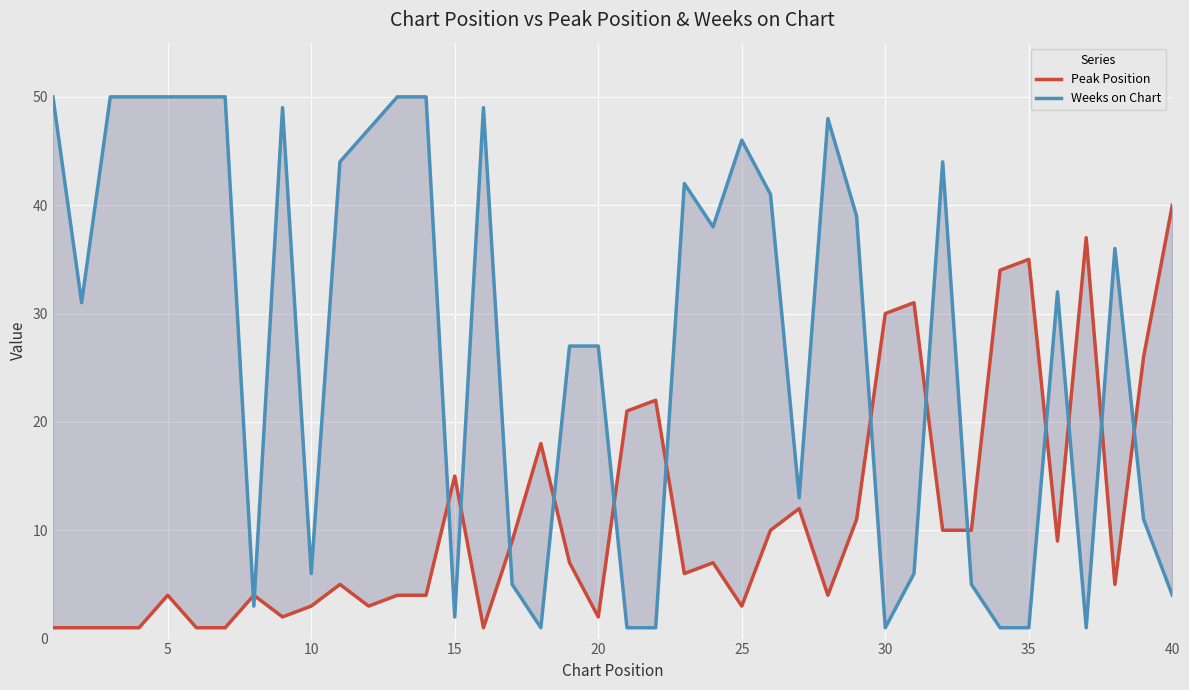

Rank the series by their maximum value, from lowest to highest.

Peak Position, Weeks on Chart